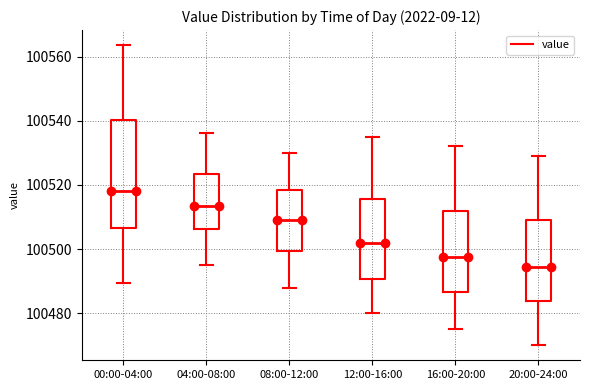

Which box has the highest median line?

00:00-04:00